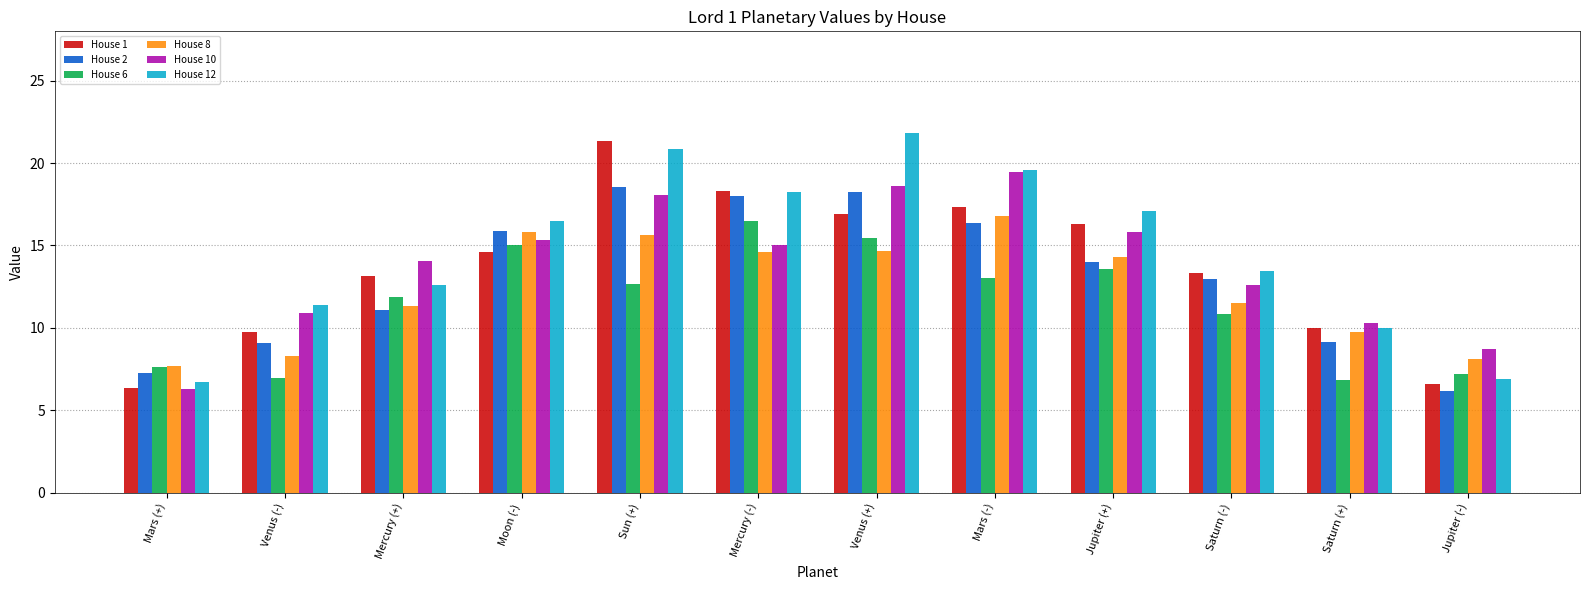

Which category has the highest value across all series?

Venus (+)